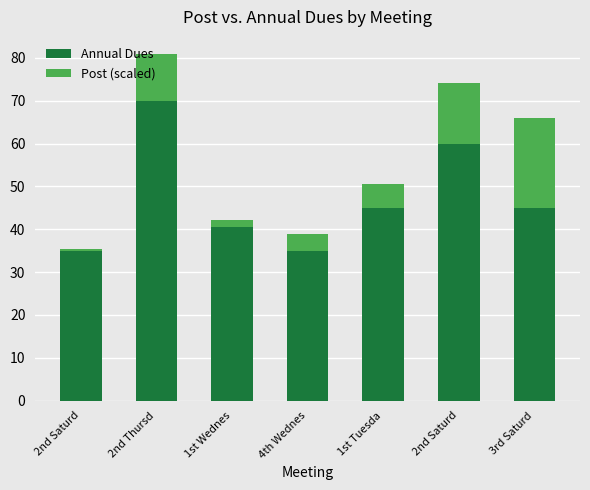

Rank the series by their maximum value, from highest to lowest.

Annual Dues, Post (scaled)